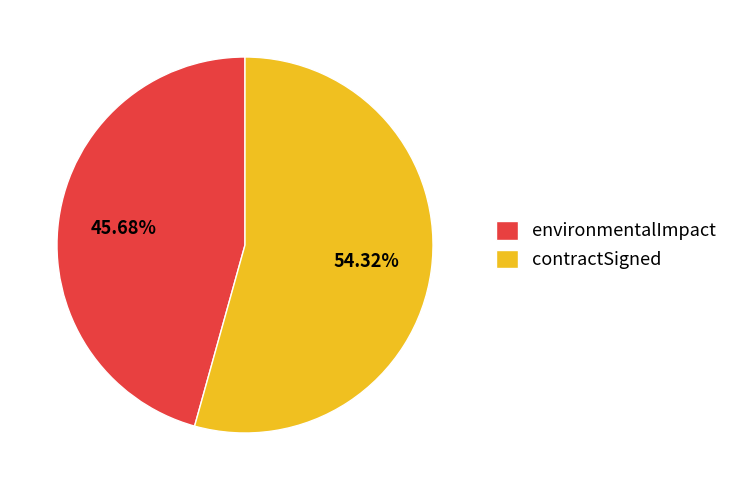

Combined, do environmentalImpact and contractSigned account for over 50%?

Yes